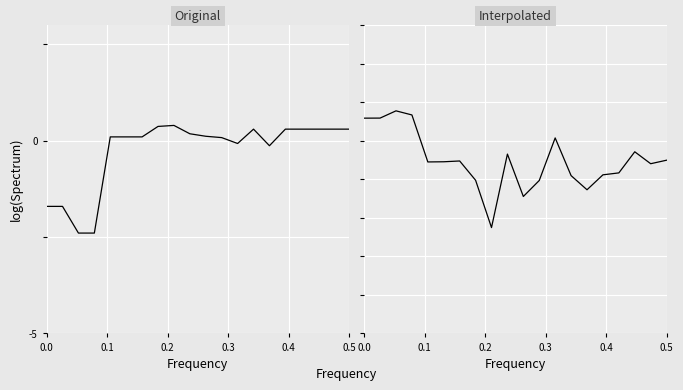

How many lines are shown in the chart?

2